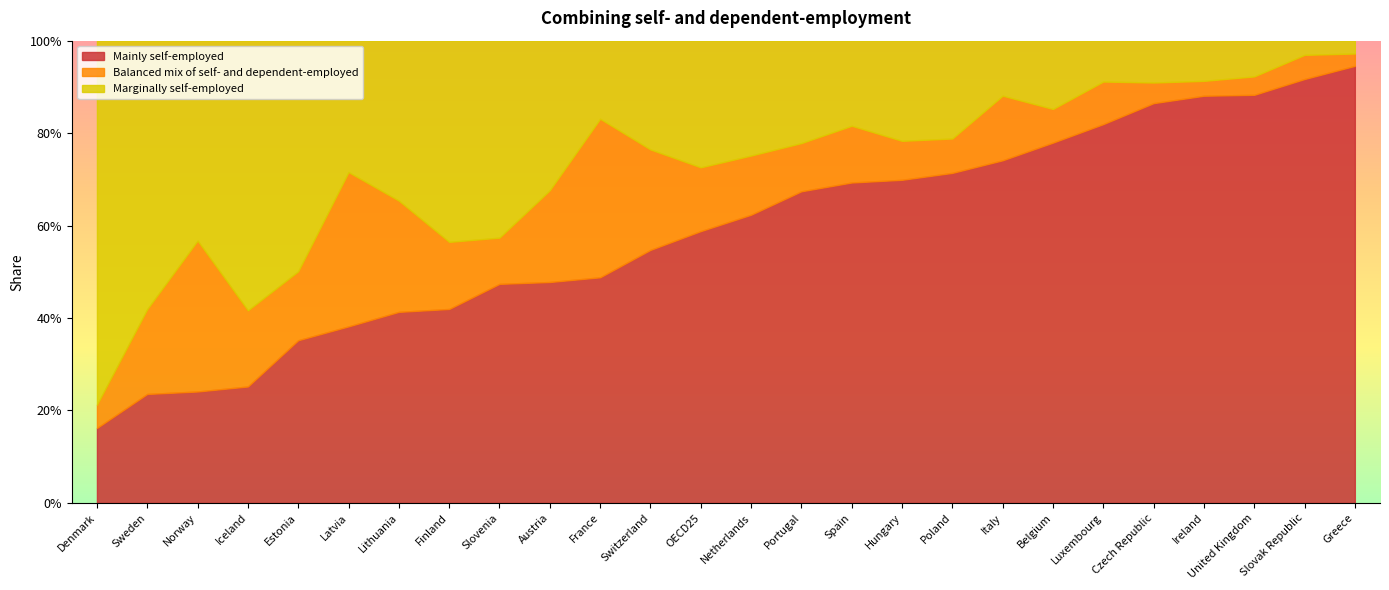

At which label is Mainly self-employed closest to 0?

Denmark